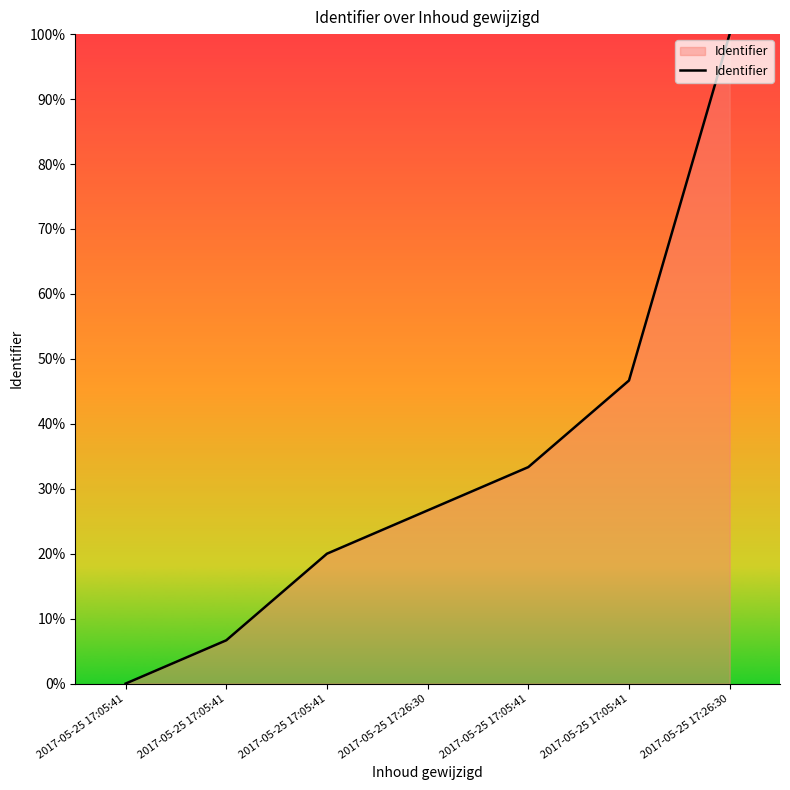

Reading left to right, what are all the values shown in this chart?

2017-05-25 17:05:41=0.0	2017-05-25 17:05:41=6.7	2017-05-25 17:05:41=20.0	2017-05-25 17:26:30=26.7	2017-05-25 17:05:41=33.3	2017-05-25 17:05:41=46.7	2017-05-25 17:26:30=100.0